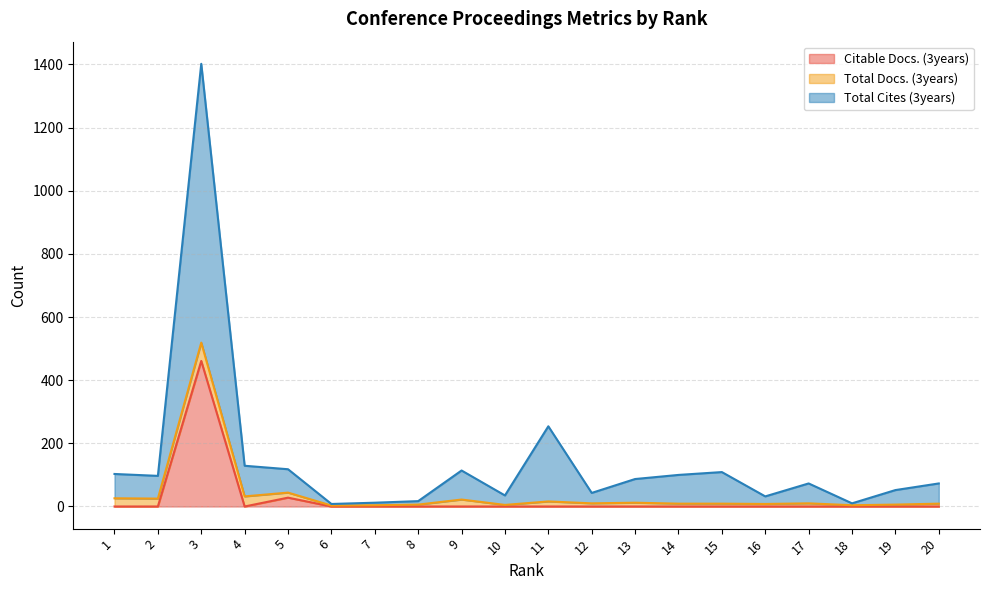

In Total Cites (3years), how many points are lower than both neighbors (excluding endpoints)?

6